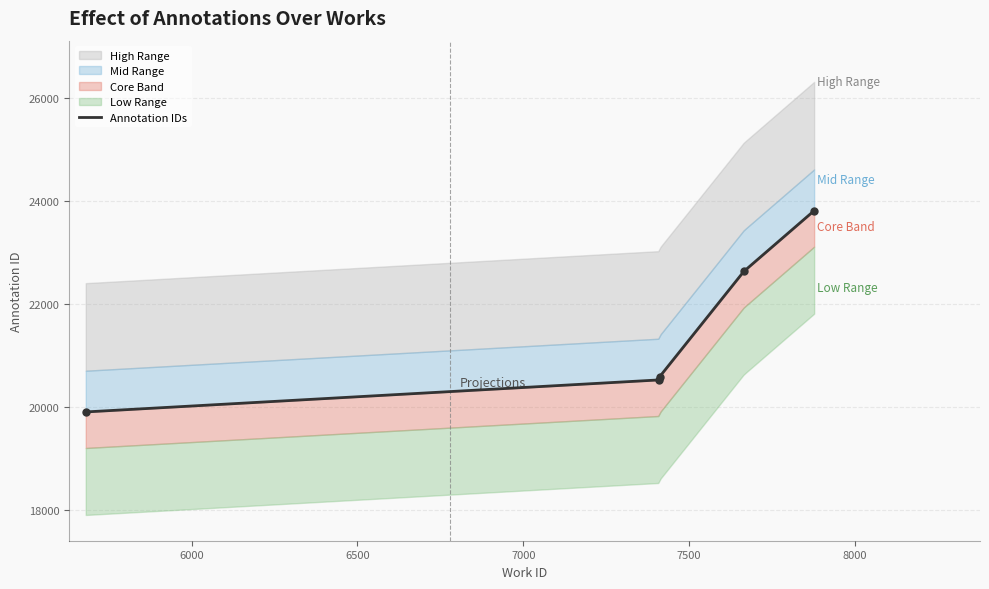

What is the change in value from 5681 to 7411?

+682